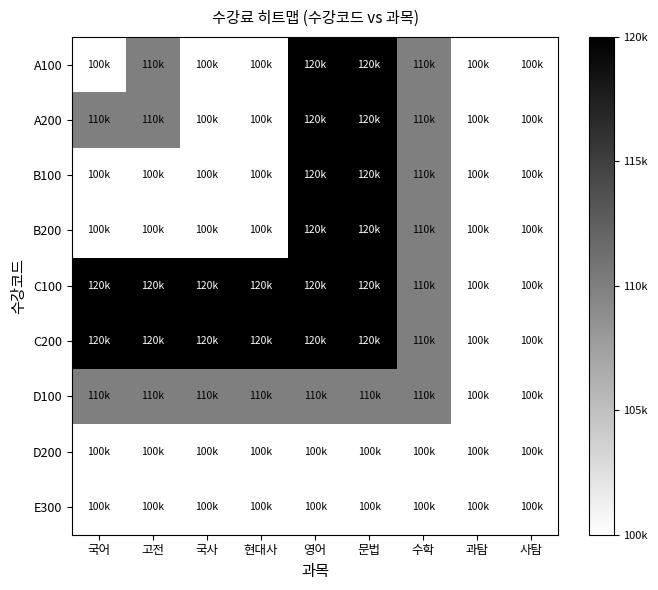

Reading right to left, transcribe all the data shown in this chart.

A100: 사탐=0.0	과탐=0.0	수학=0.5	문법=1.0	영어=1.0	현대사=0.0	국사=0.0	고전=0.5	국어=0.0
A200: 사탐=0.0	과탐=0.0	수학=0.5	문법=1.0	영어=1.0	현대사=0.0	국사=0.0	고전=0.5	국어=0.5
B100: 사탐=0.0	과탐=0.0	수학=0.5	문법=1.0	영어=1.0	현대사=0.0	국사=0.0	고전=0.0	국어=0.0
B200: 사탐=0.0	과탐=0.0	수학=0.5	문법=1.0	영어=1.0	현대사=0.0	국사=0.0	고전=0.0	국어=0.0
C100: 사탐=0.0	과탐=0.0	수학=0.5	문법=1.0	영어=1.0	현대사=1.0	국사=1.0	고전=1.0	국어=1.0
C200: 사탐=0.0	과탐=0.0	수학=0.5	문법=1.0	영어=1.0	현대사=1.0	국사=1.0	고전=1.0	국어=1.0
D100: 사탐=0.0	과탐=0.0	수학=0.5	문법=0.5	영어=0.5	현대사=0.5	국사=0.5	고전=0.5	국어=0.5
D200: 사탐=0.0	과탐=0.0	수학=0.0	문법=0.0	영어=0.0	현대사=0.0	국사=0.0	고전=0.0	국어=0.0
E300: 사탐=0.0	과탐=0.0	수학=0.0	문법=0.0	영어=0.0	현대사=0.0	국사=0.0	고전=0.0	국어=0.0